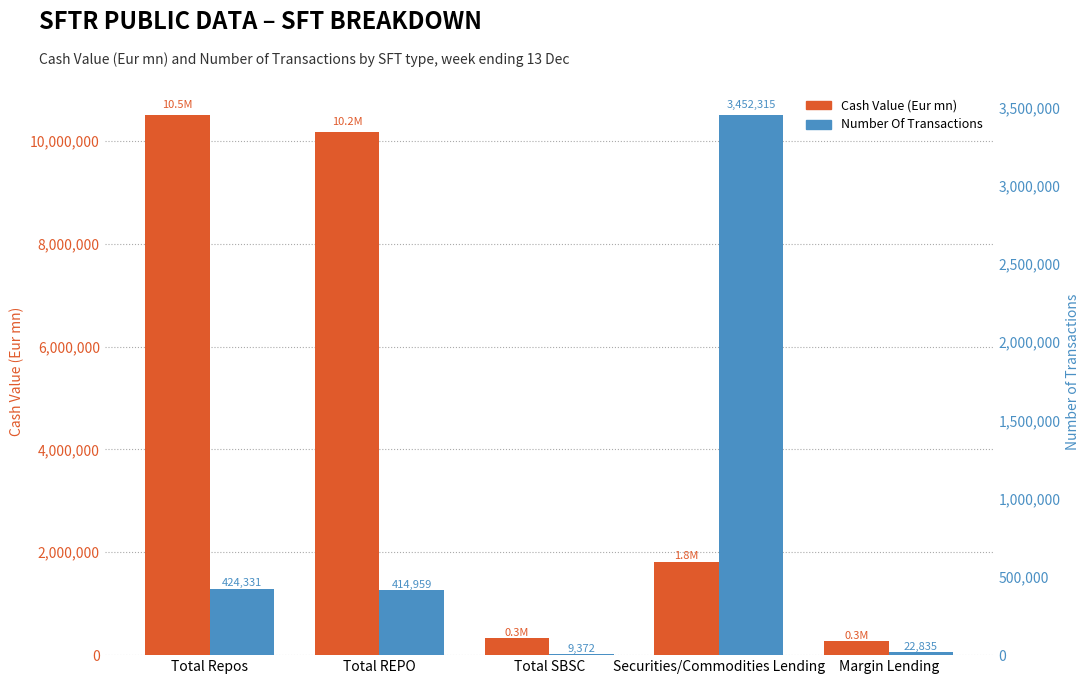

Is it true that Cash Value (Eur mn) equals 15460390.4 at Total Repos?

False